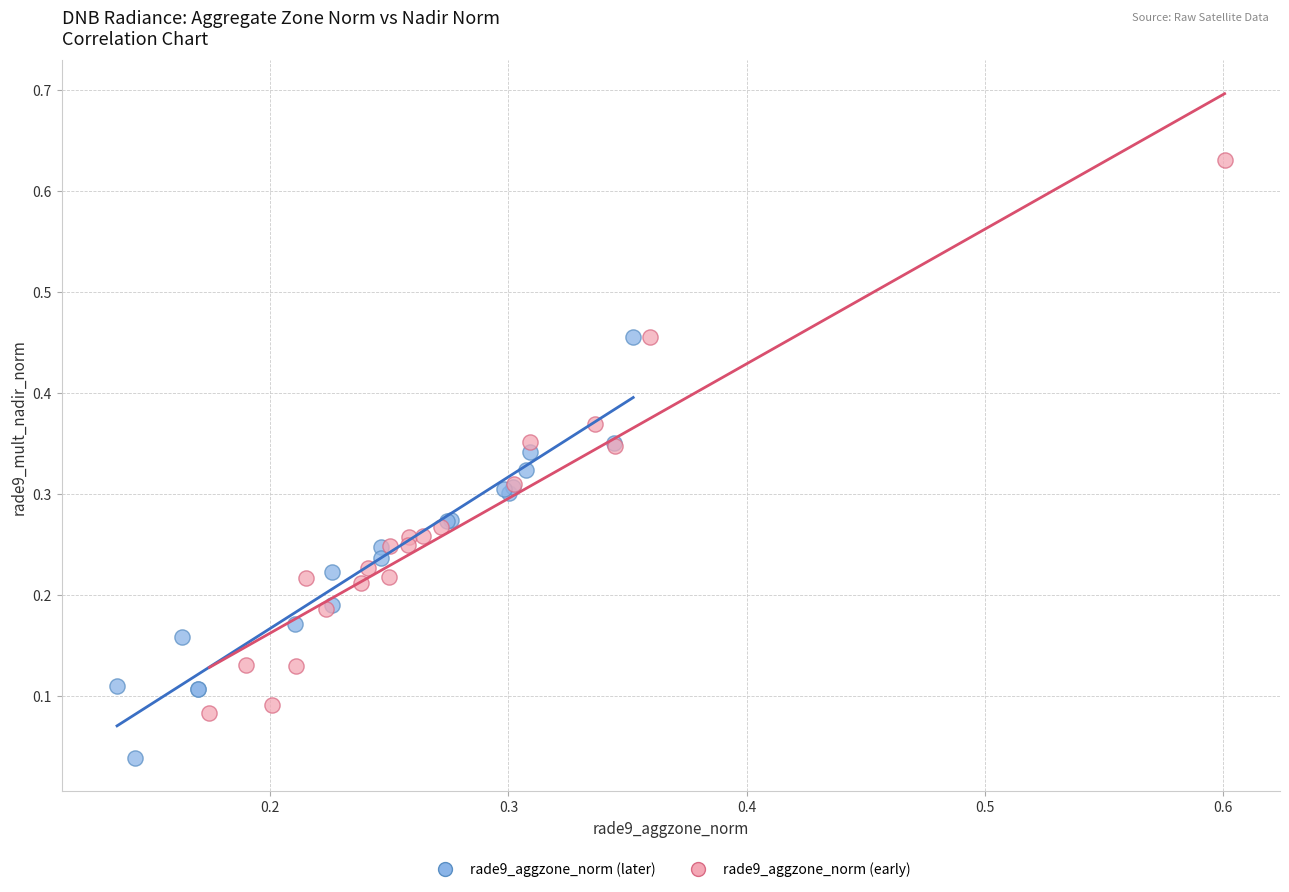

Which series reaches the maximum Y coordinate?

rade9_aggzone_norm (early)